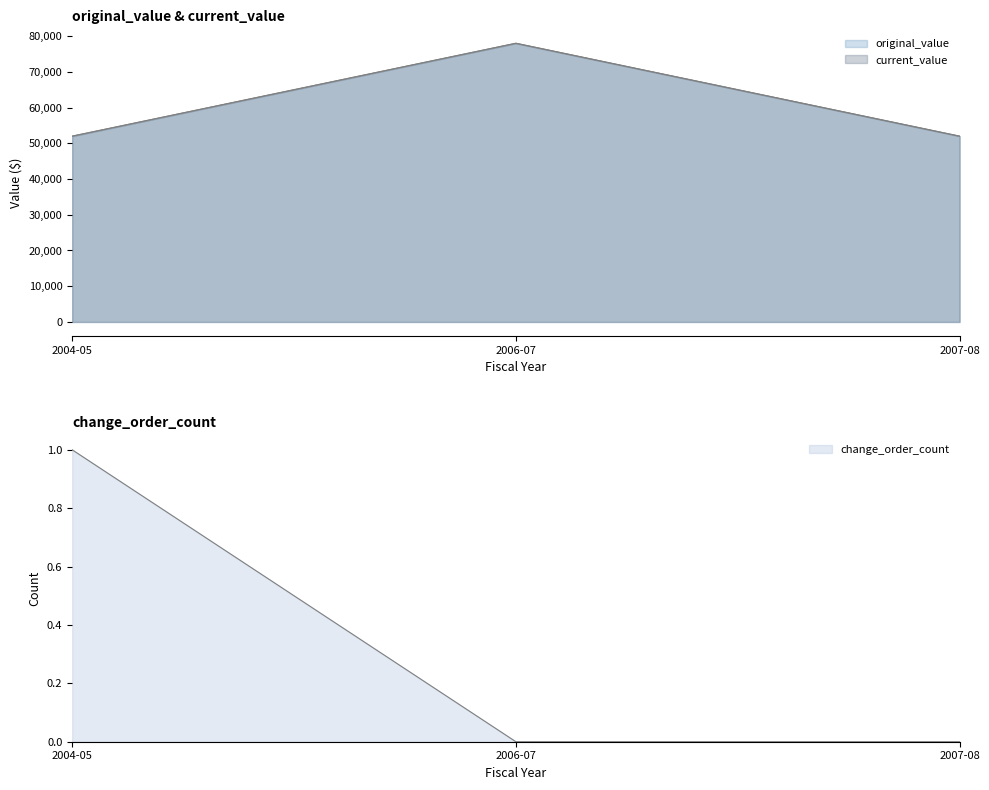

List the labels in order of current_value value, smallest first.

2004-05, 2007-08, 2006-07